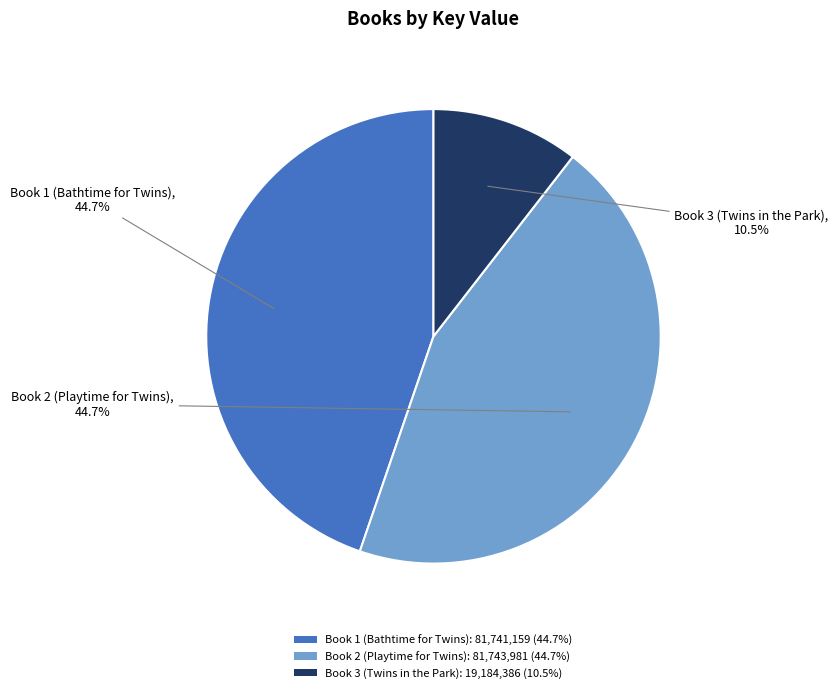

Does Book 2 (Playtime for Twins): 81,743,981 (44.7%) represent more than half of the total?

No